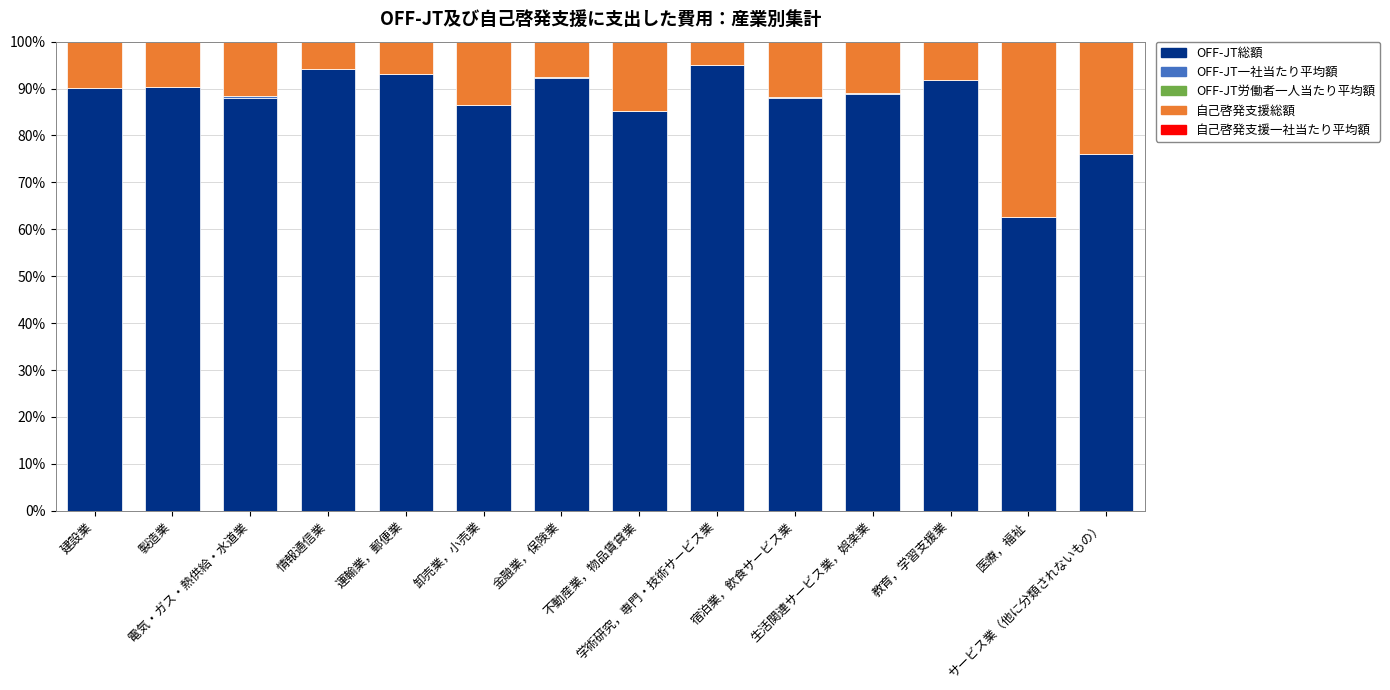

What is the highest value of the OFF-JT総額 series?

95.0